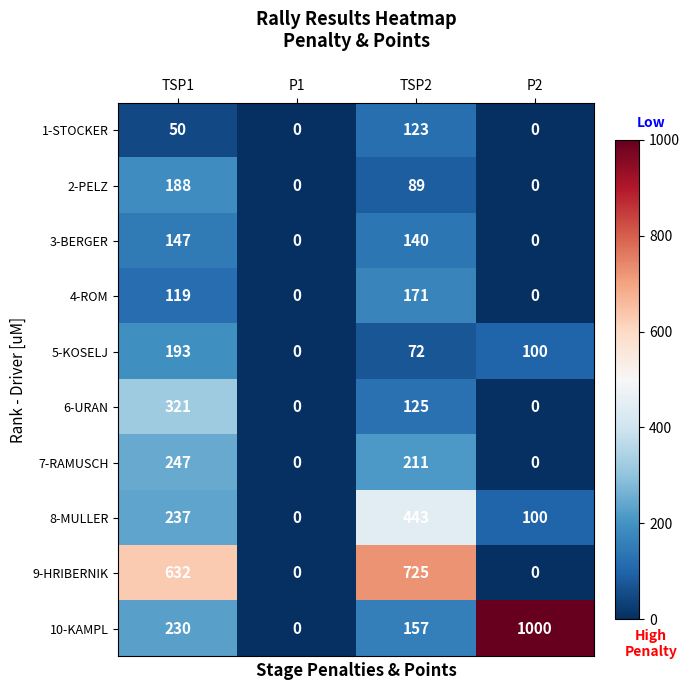

What is the difference between the maximum and minimum values in the 8-MULLER series?

443